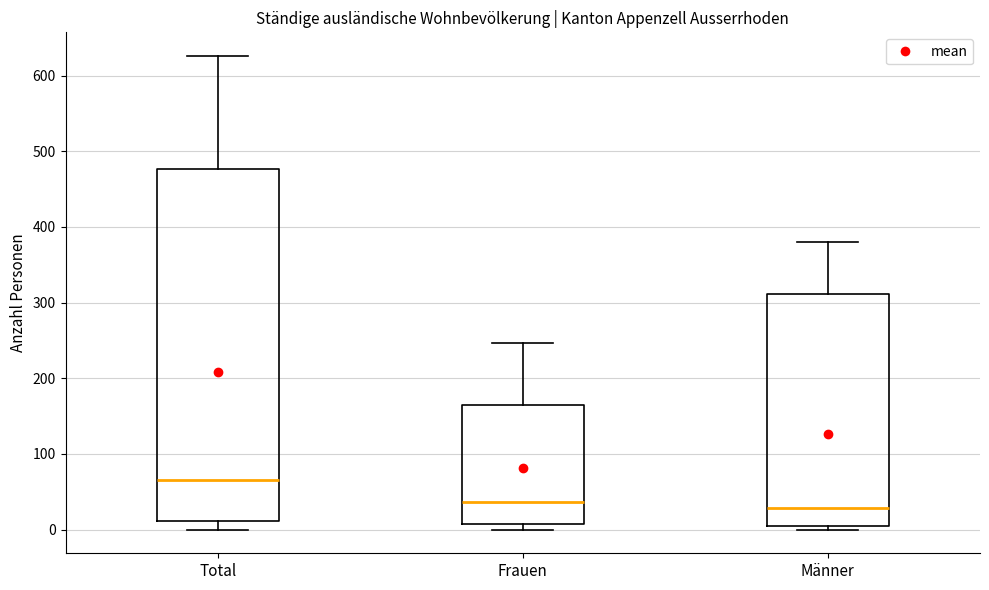

Comparing the boxes themselves (not the whiskers), which one is the tallest?

Total